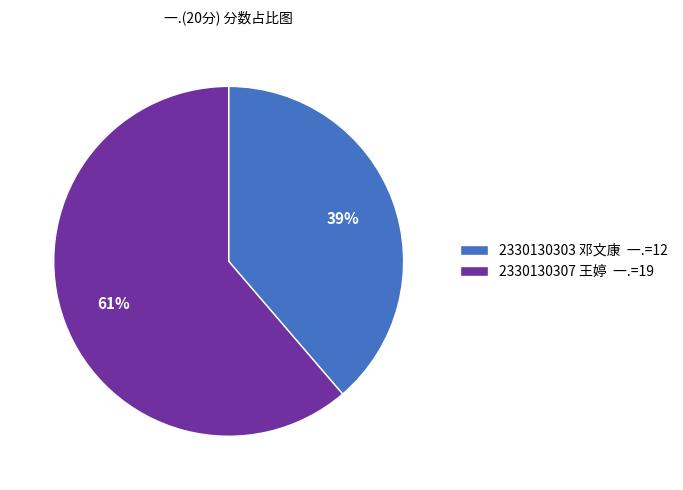

Rank the categories by value from lowest to highest.

2330130303, 2330130307